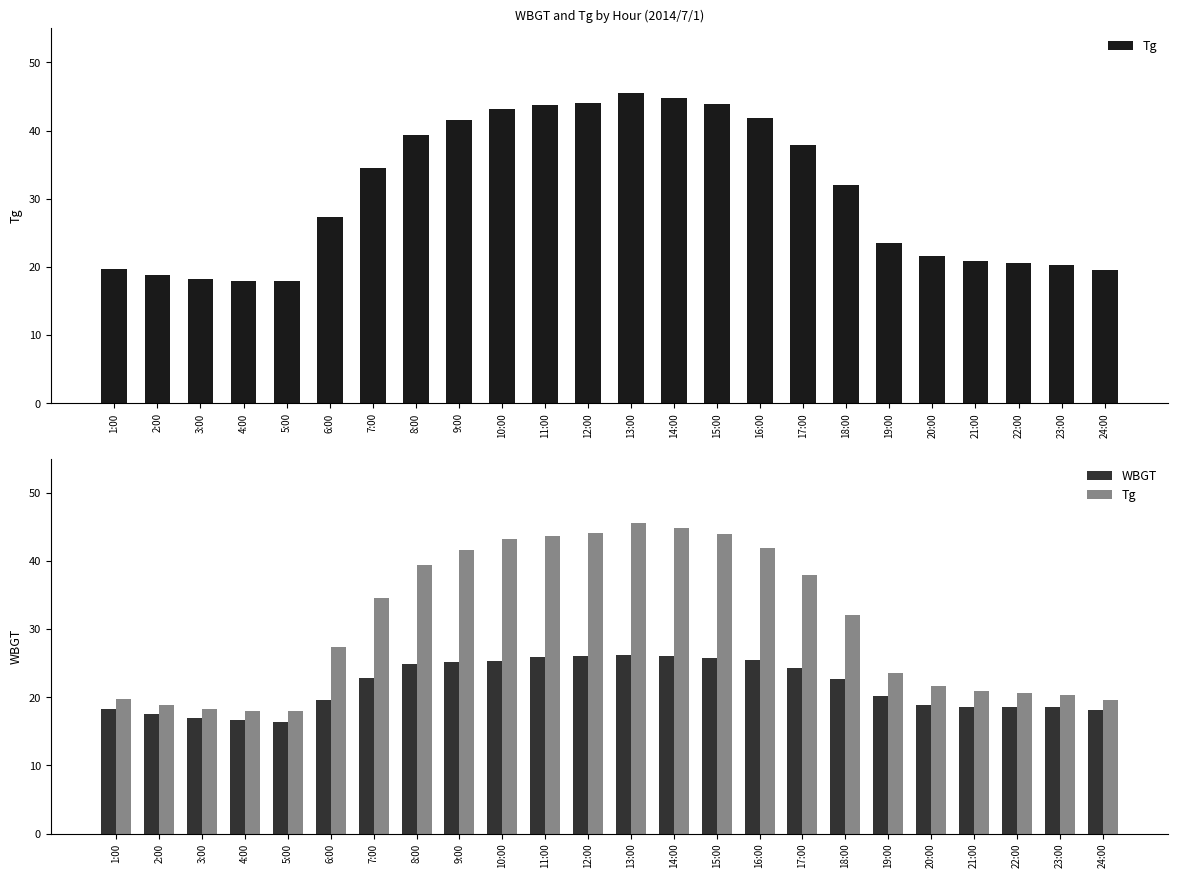

At which category is the sum across all series the highest?

13:00